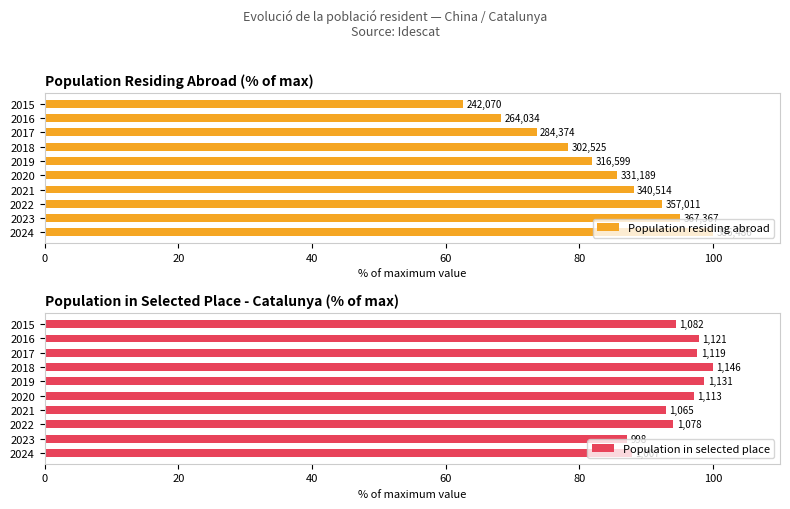

How many data points does each series have?

10